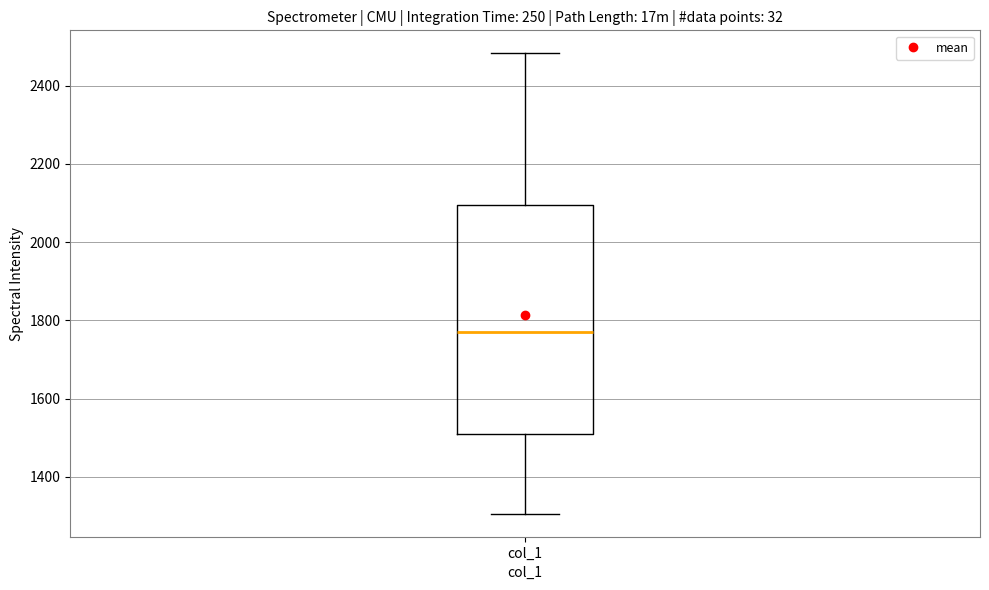

Where is the lower edge of the box for col_1 on the y-axis? The values are not printed on the chart, so give them approximately, as read against the axis.

1500